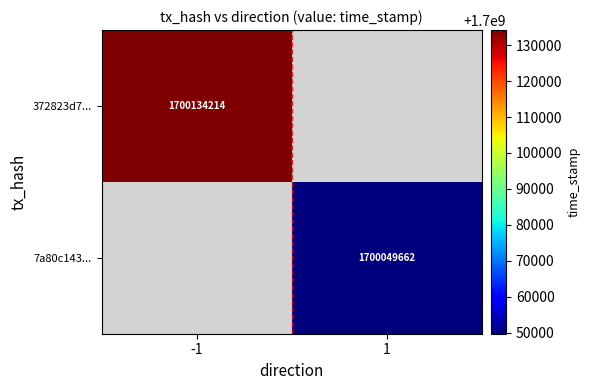

True or false: 372823d7... has a value of 1700134214 at -1.

True